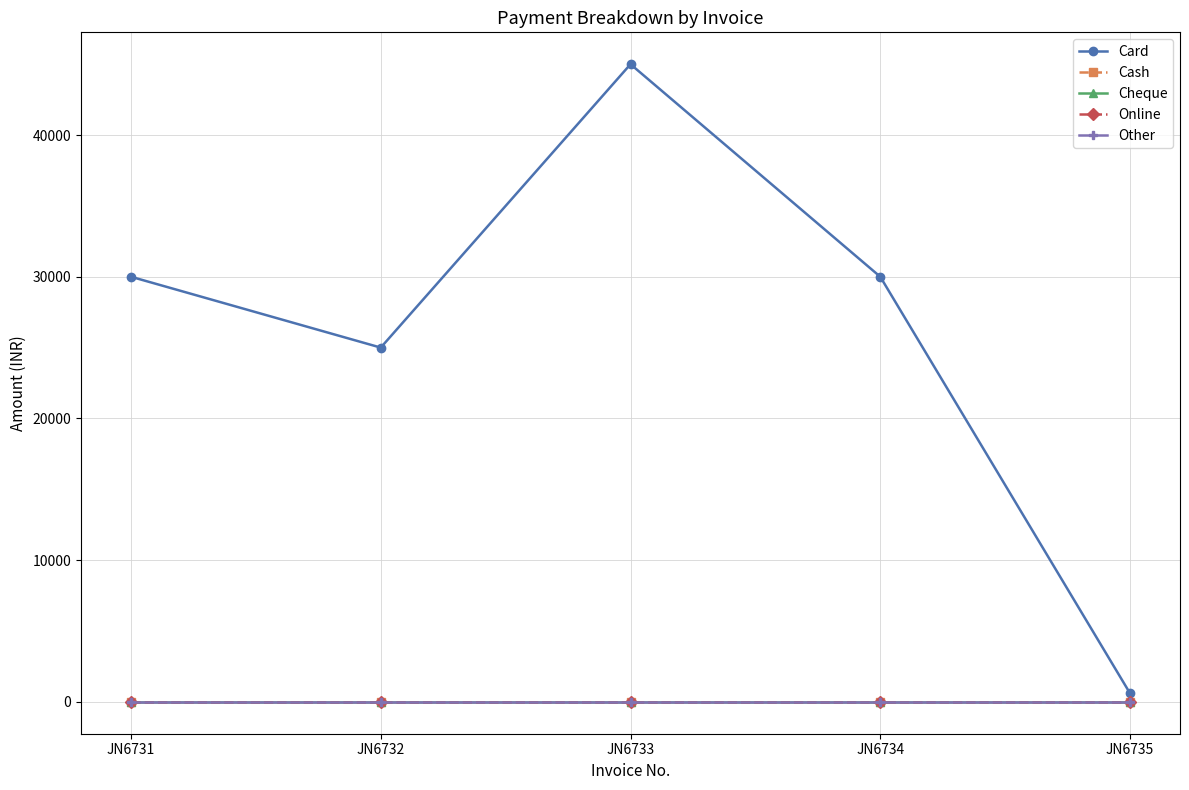

Is this an area chart (filled region under the line)?

No